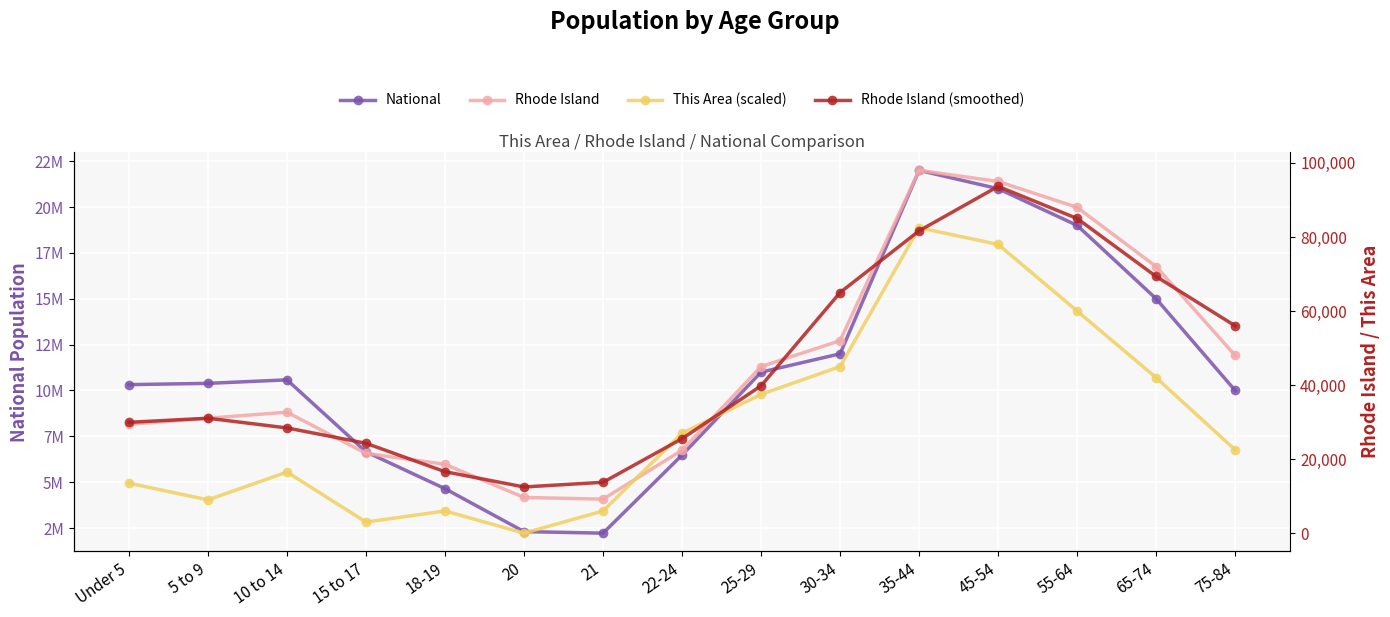

True or false: National has a value of 2135207 at 18-19.

False